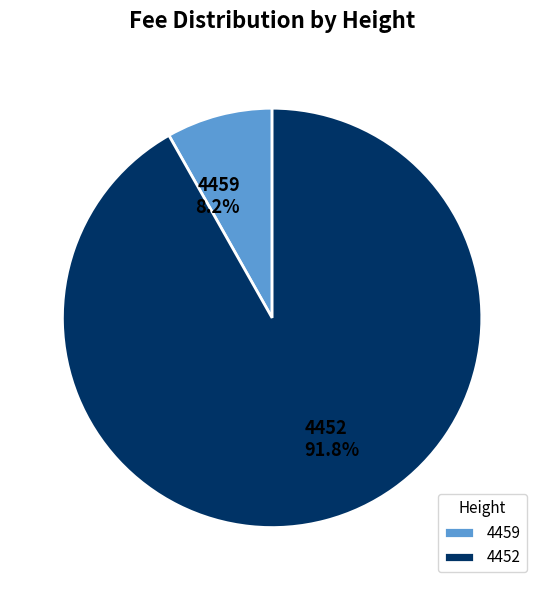

Is it true that 4459 is 8% of the pie?

True